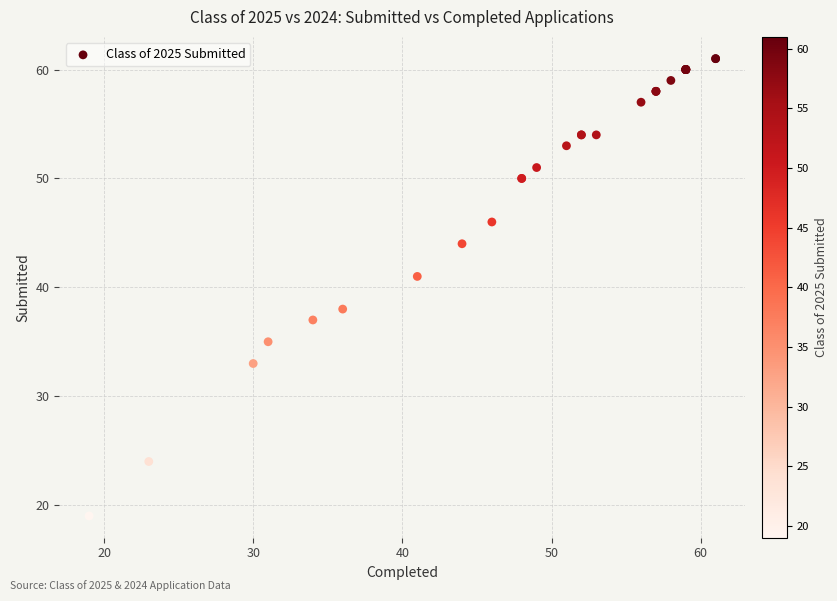

What Y value in the scatter plot is closest to 40?

41